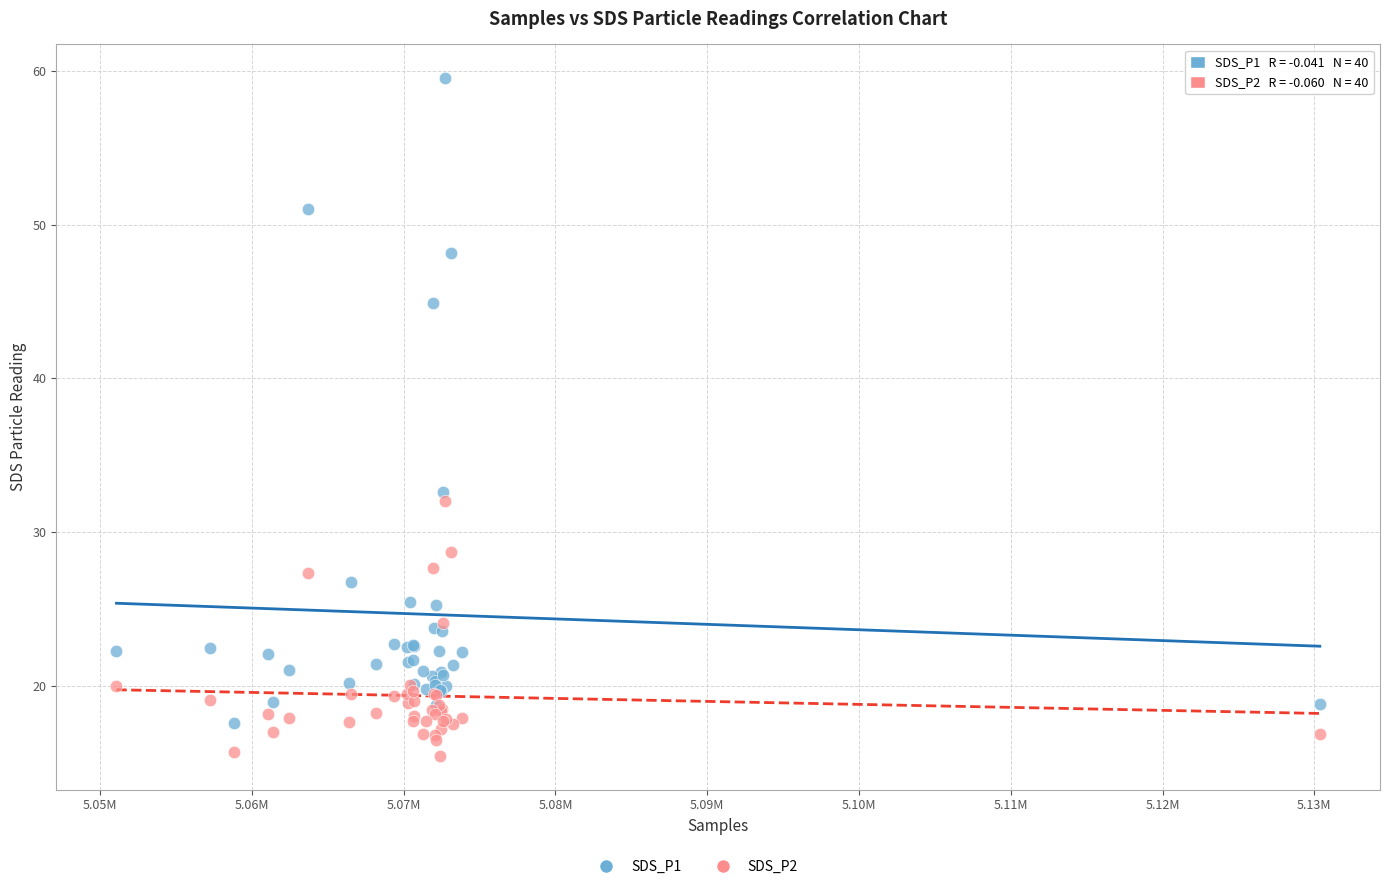

What is the X range (max minus min) for the scatter plot?

79278.0